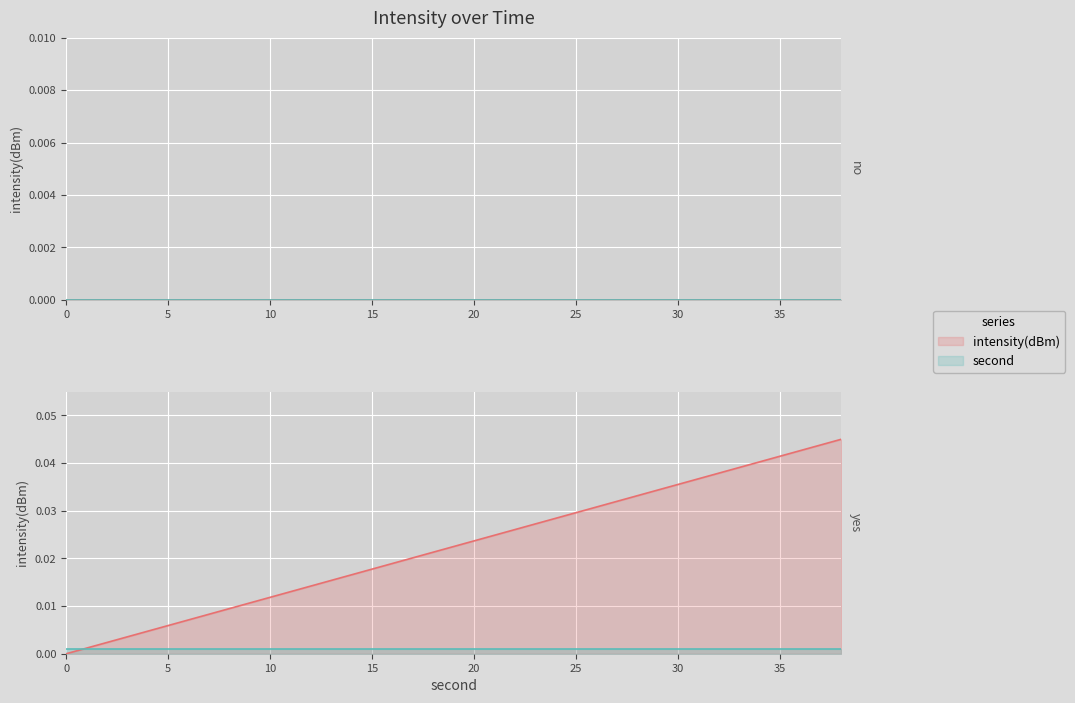

How many intersections are there between second and intensity(dBm)?

1